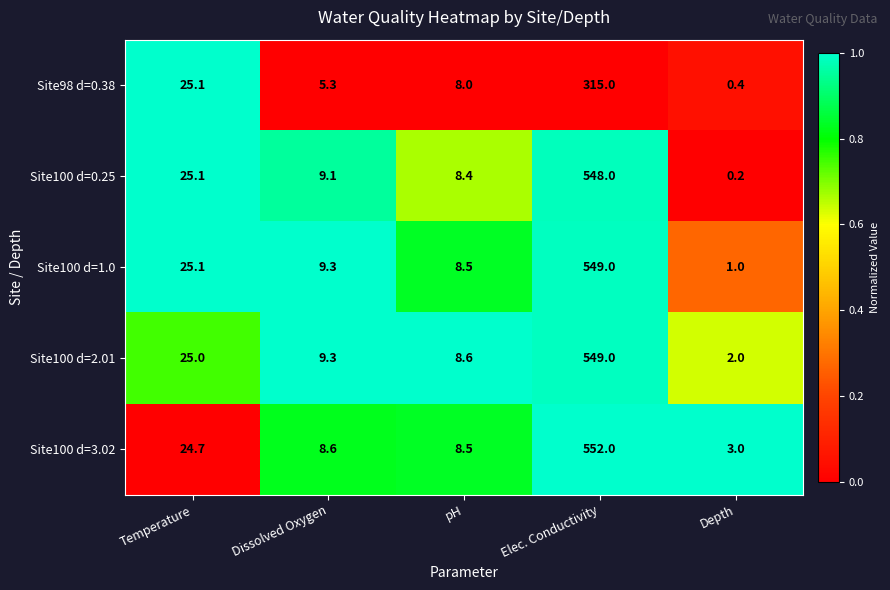

What is the average value of the Site100 d=1.0 series?

118.6